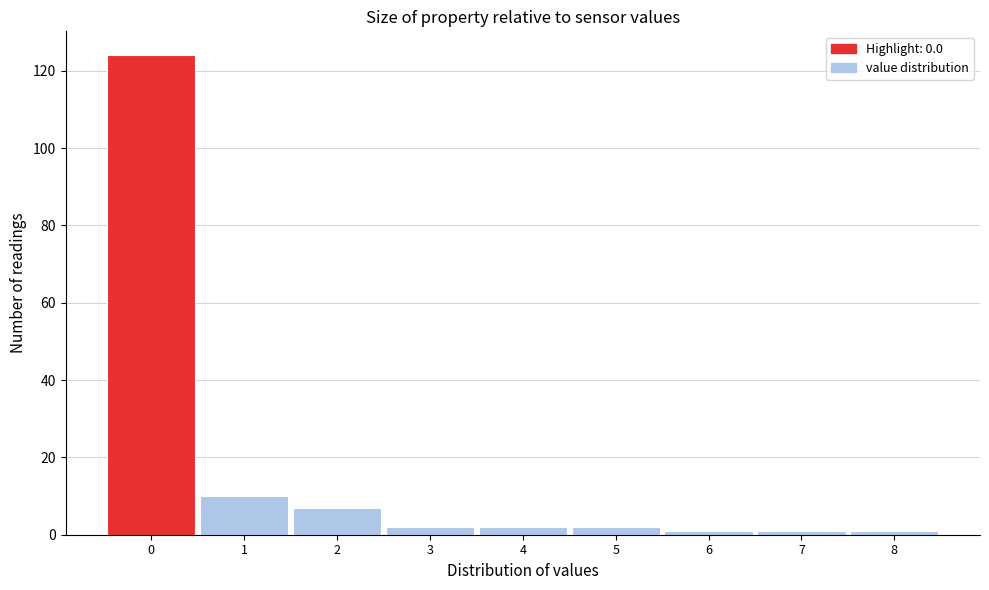

How tall is the bar that spans 0.5 to 1.5 on the x-axis? The values are not printed on the chart, so give them approximately, as read against the axis.

10